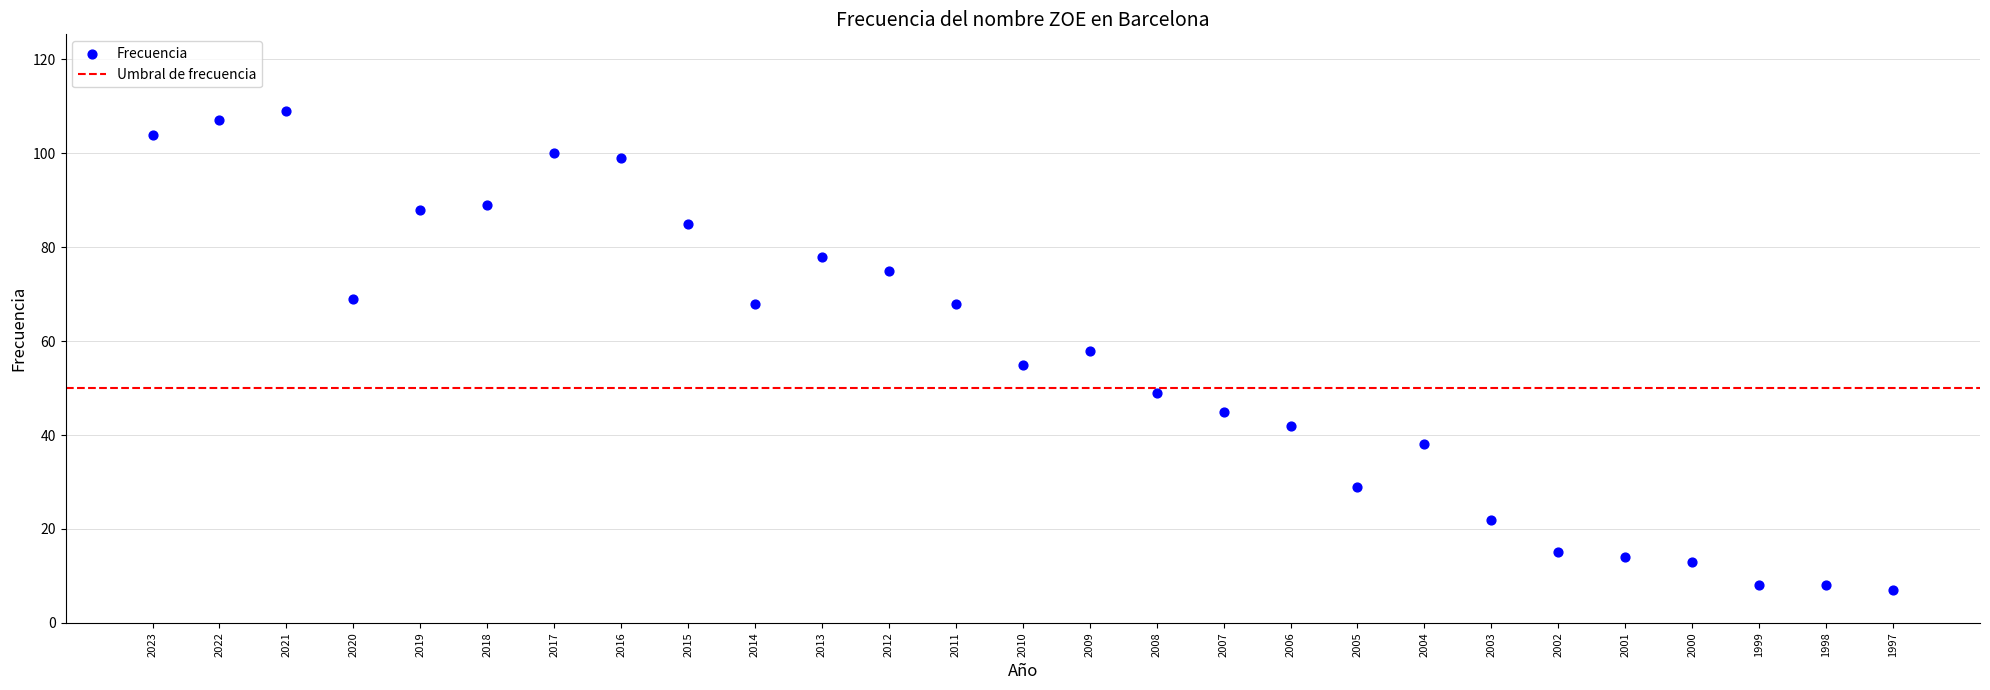

What is the range of Y values (max minus min)?

102